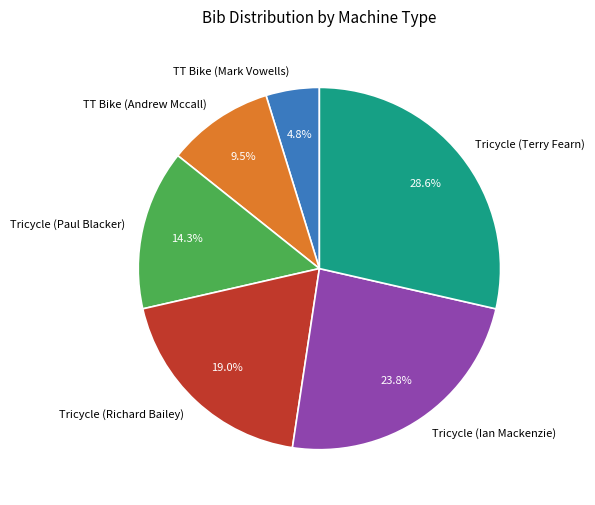

What percentage is NOT represented by Tricycle (Richard Bailey)?

81.0%